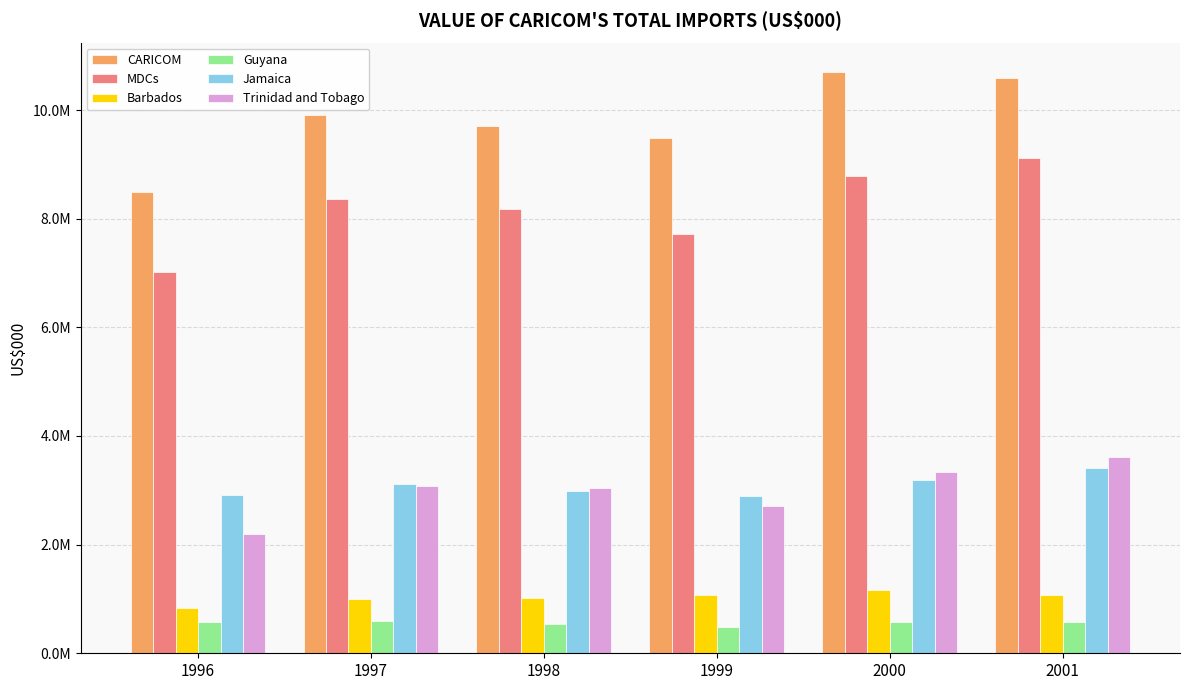

The Guyana series shows 872033.9 at 1997. True or false?

False